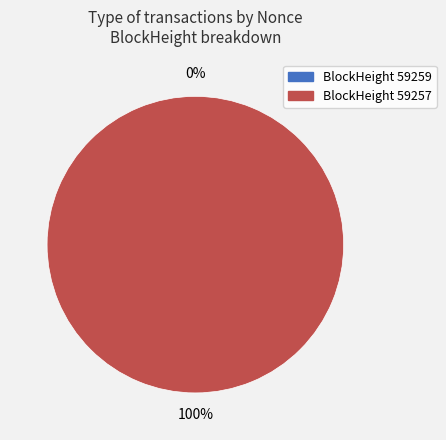

Do 59259 and 59257 together represent more than half of the pie?

Yes